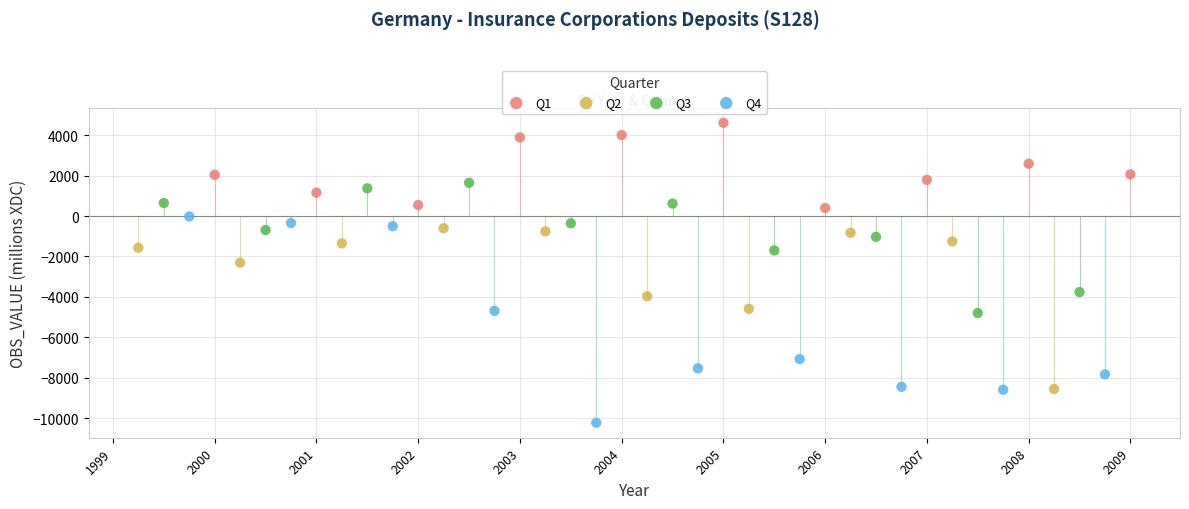

Which series has the widest spread of Y values?

Q4